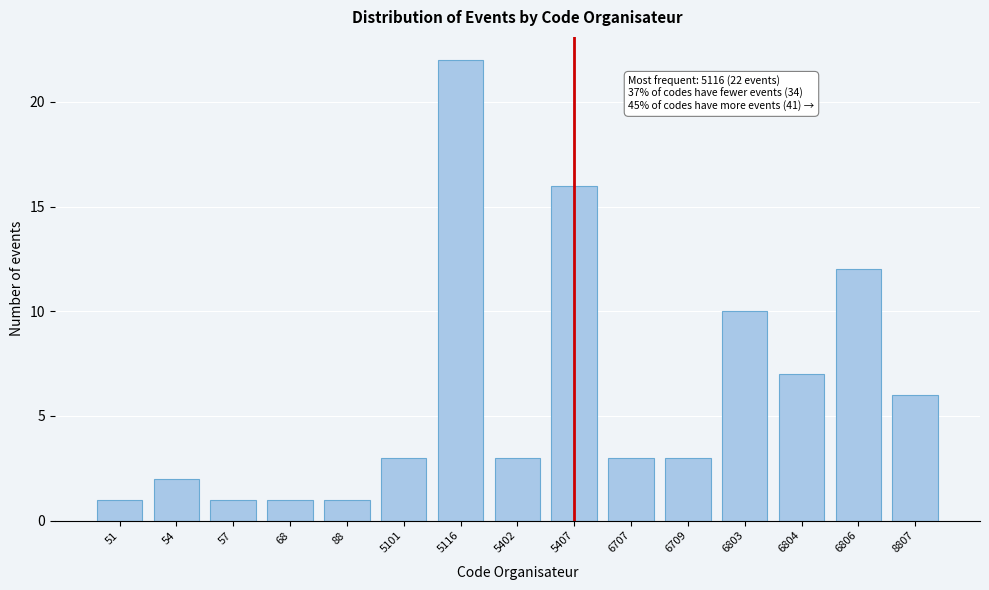

Reading right to left, transcribe all the data shown in this chart.

6	12	7	10	3	3	16	3	22	3	1	1	1	2	1